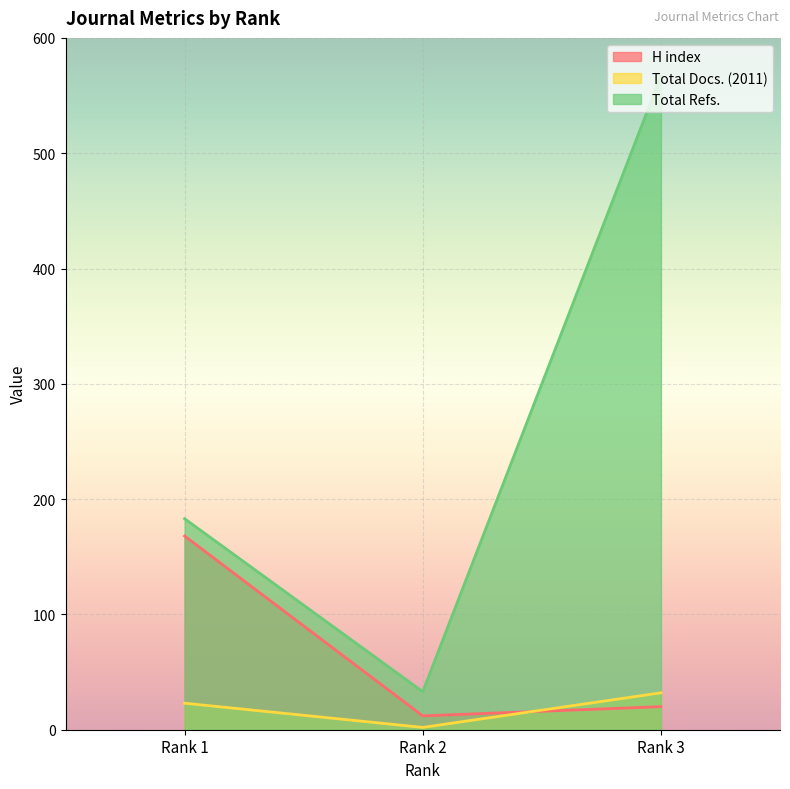

How many series are shown in this chart?

3